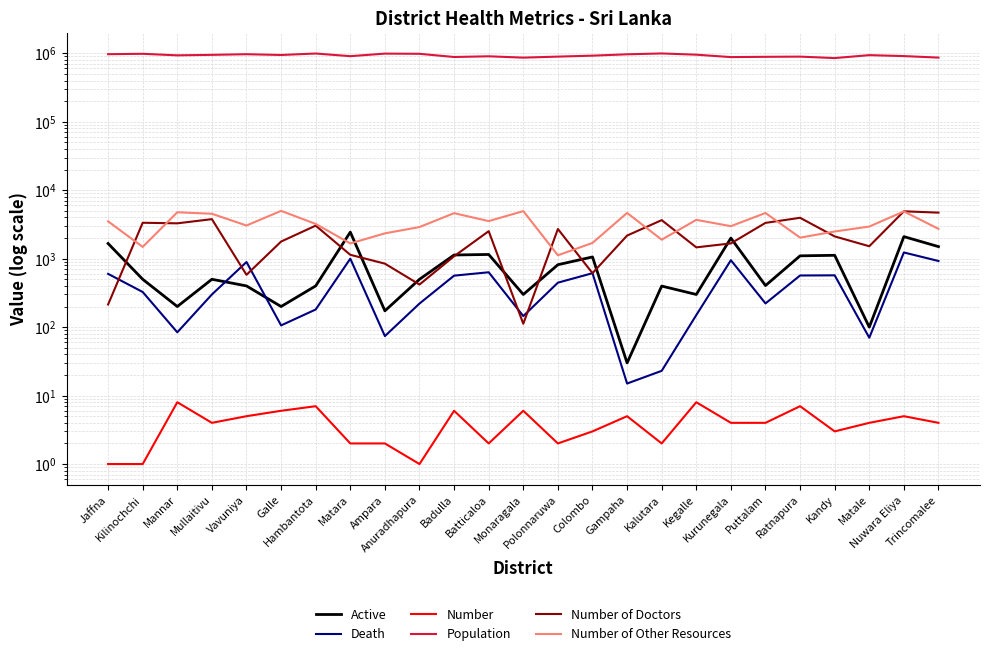

At Kegalle, list the series in order from smallest to largest.

Number, Death, Active, Number of Doctors, Number of Other Resources, Population